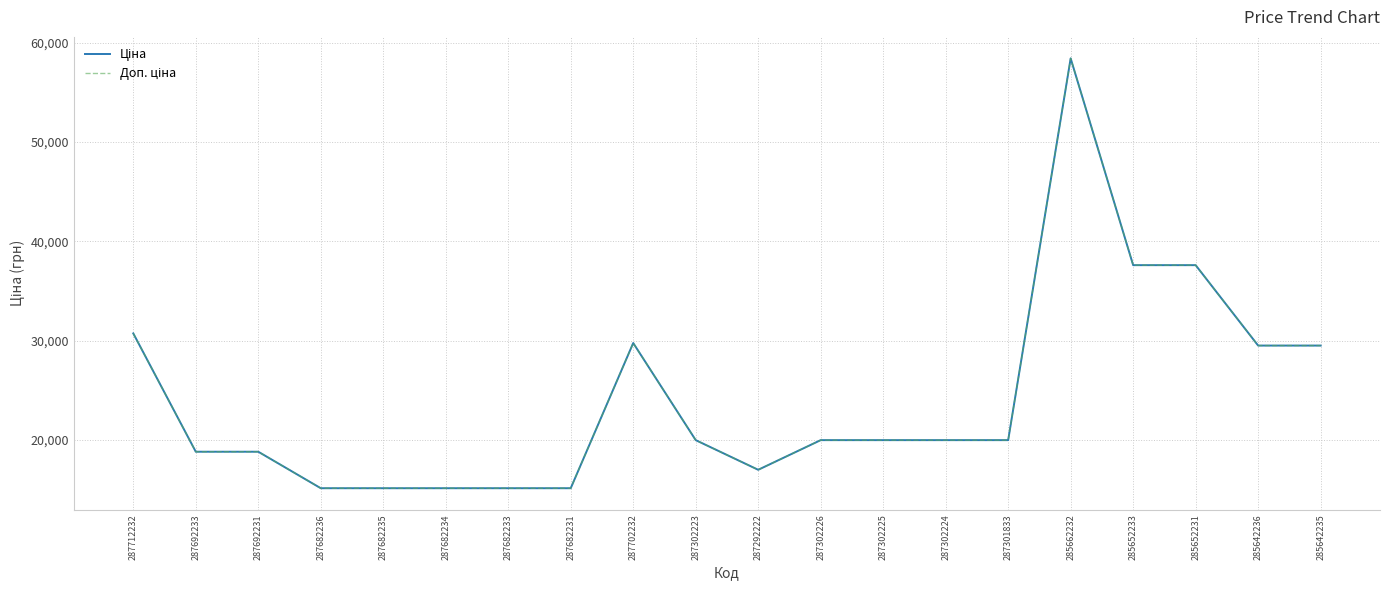

What is the difference between the maximum and second lowest values in the Ціна series?

43306.5